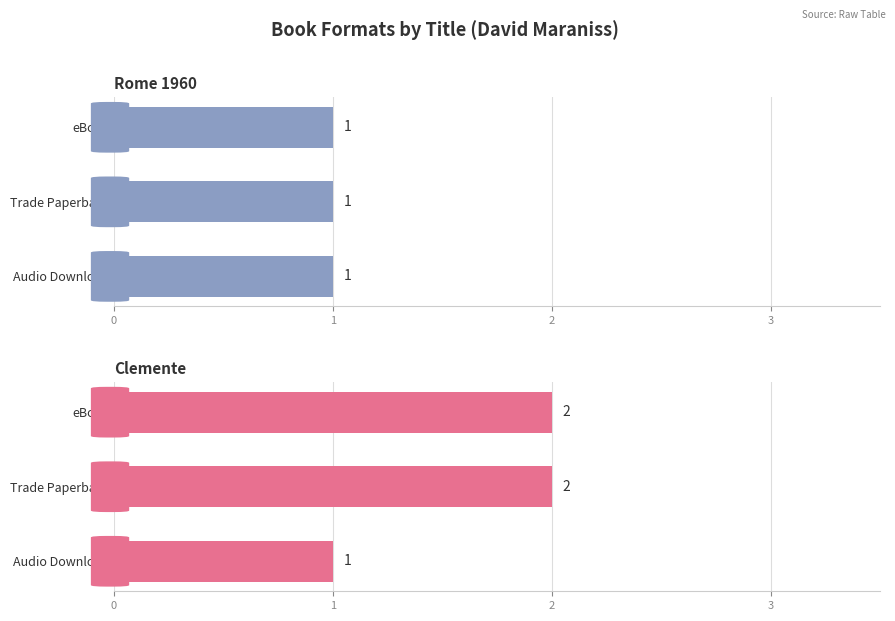

Does the chart contain stacked bars?

No